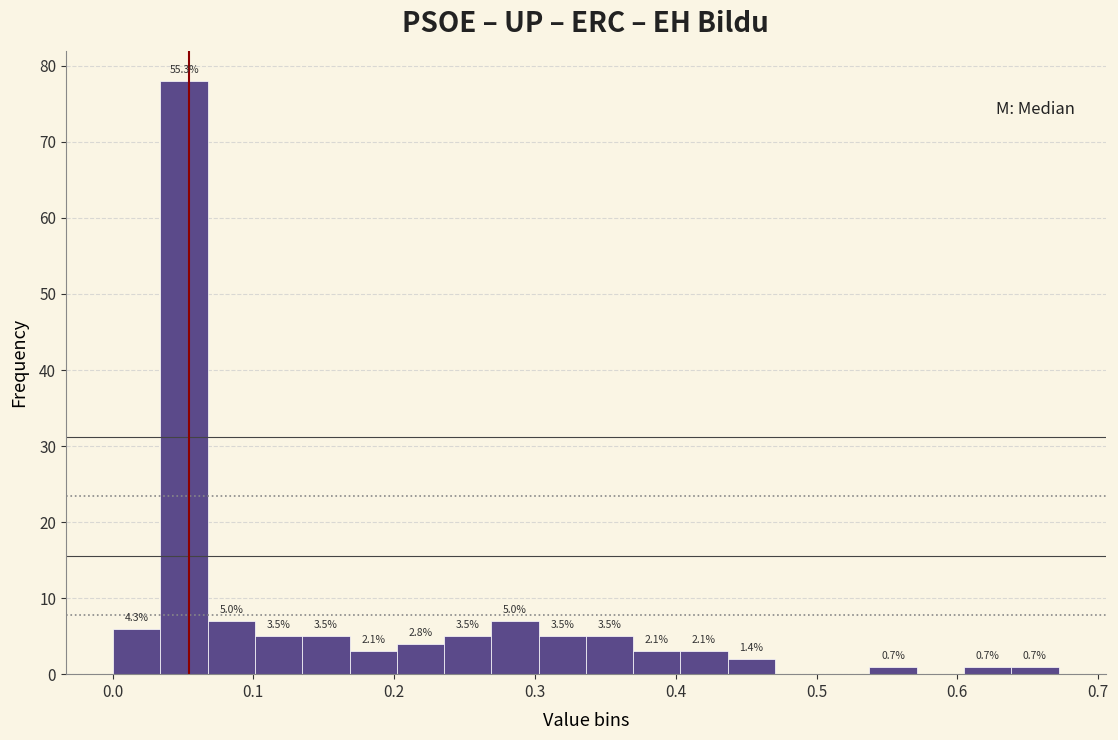

Around what value on the x-axis is the tallest bar? Give the approximate position of its centre, as read against the axis.

0.05